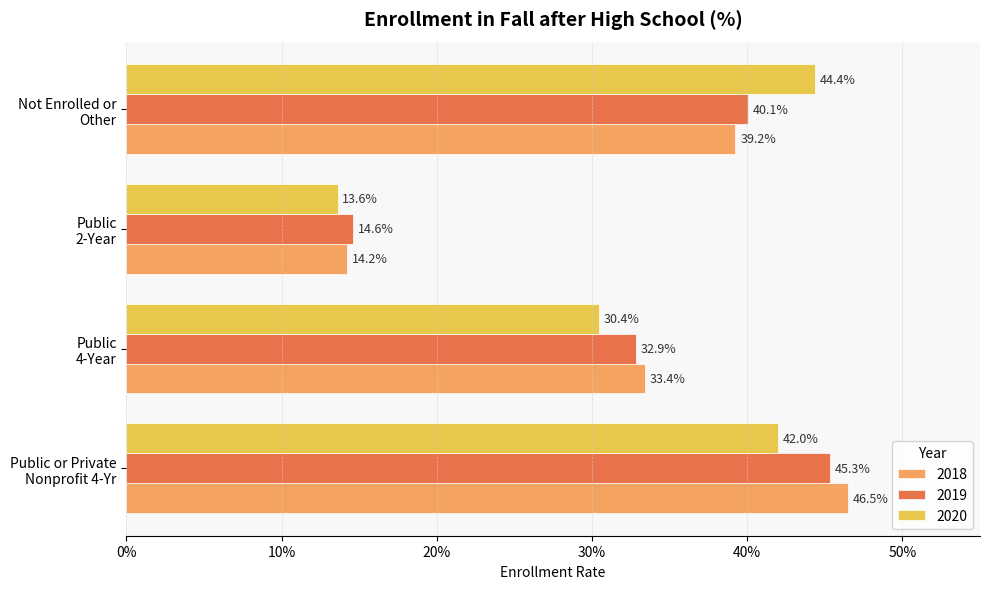

Which has a higher value, Public or Private
Nonprofit 4-Yr or Public
4-Year?

Public or Private
Nonprofit 4-Yr